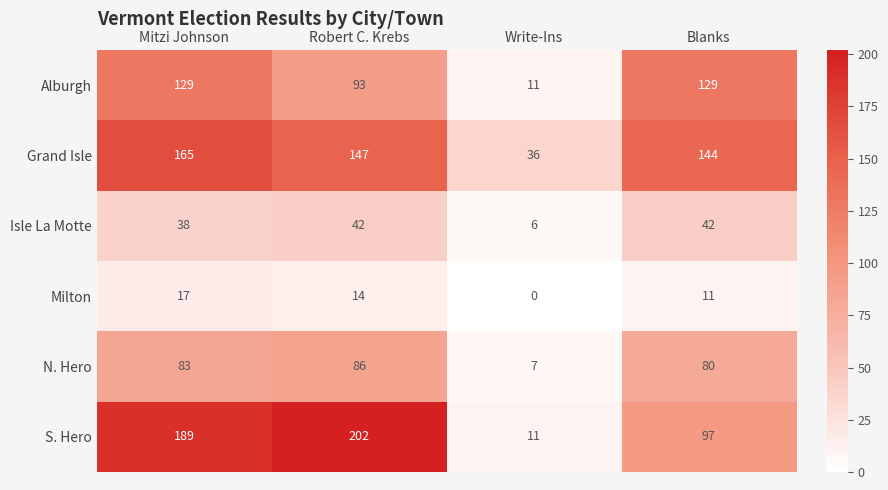

Is it true that Alburgh equals 18 at Write-Ins?

False